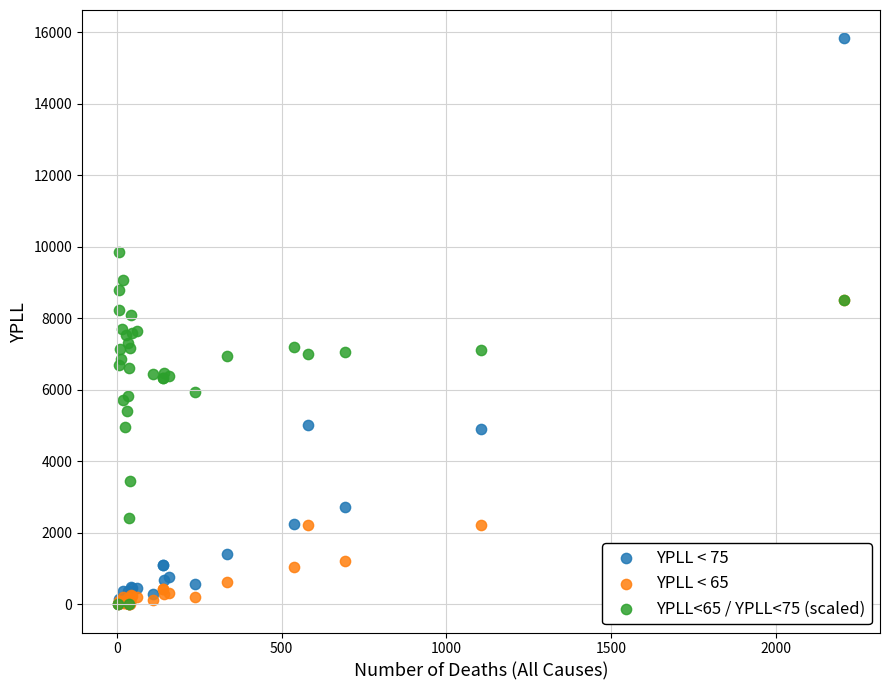

What are all the series names shown in the legend?

YPLL < 75, YPLL < 65, YPLL<65 / YPLL<75 (scaled)